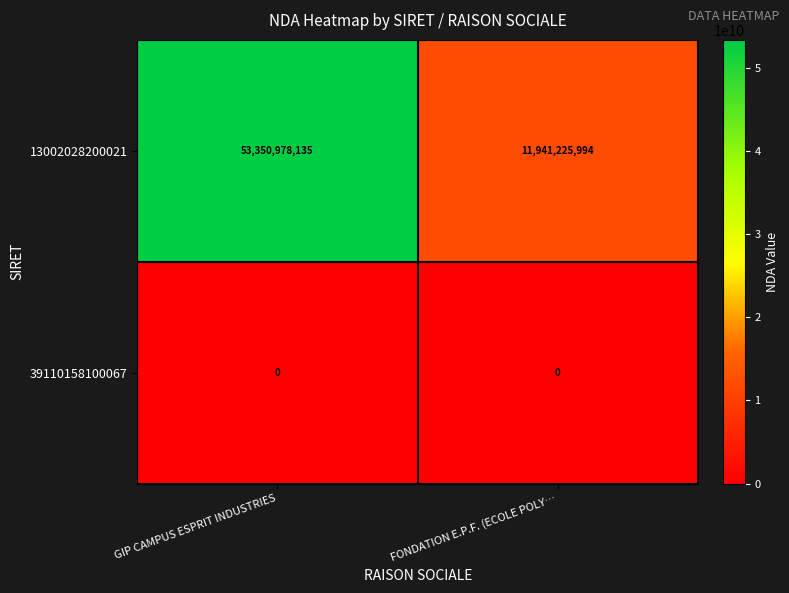

Which category has the highest value in the 13002028200021 series?

GIP CAMPUS ESPRIT INDUSTRIES